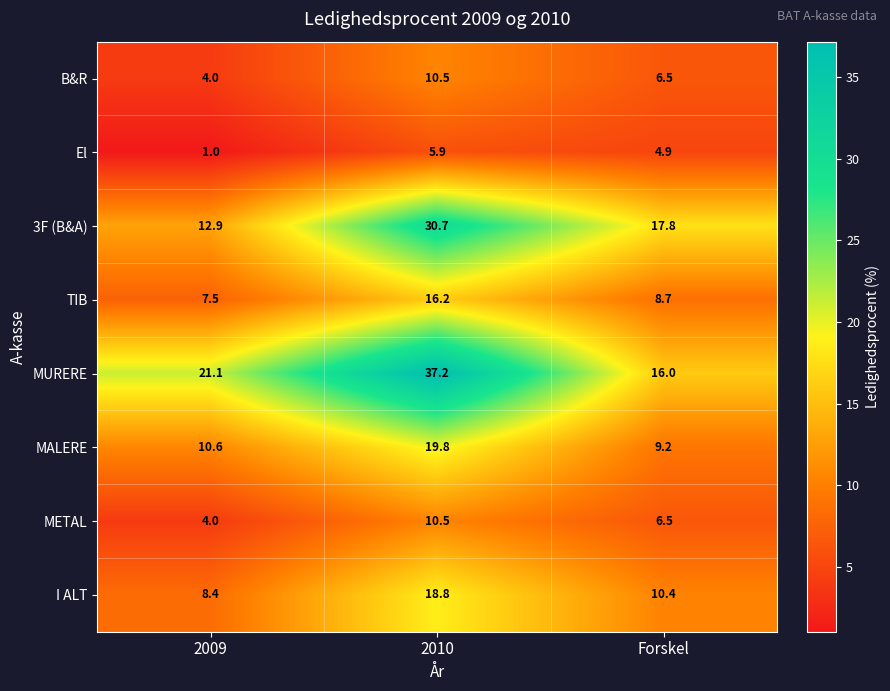

At which category is the sum across all series the highest?

2010